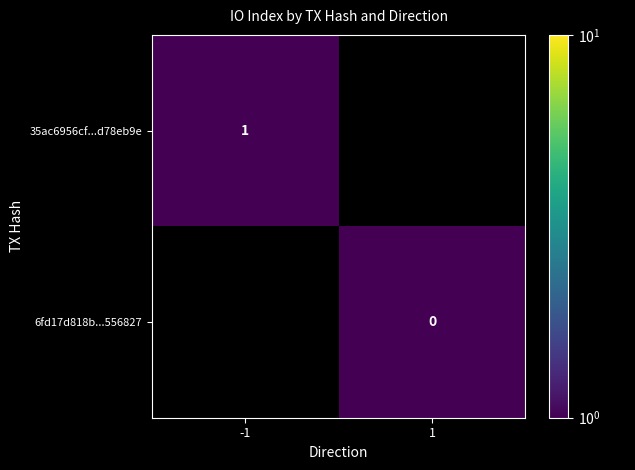

The value of 35ac6956cf...d78eb9e at -1 is 1. True or false?

True